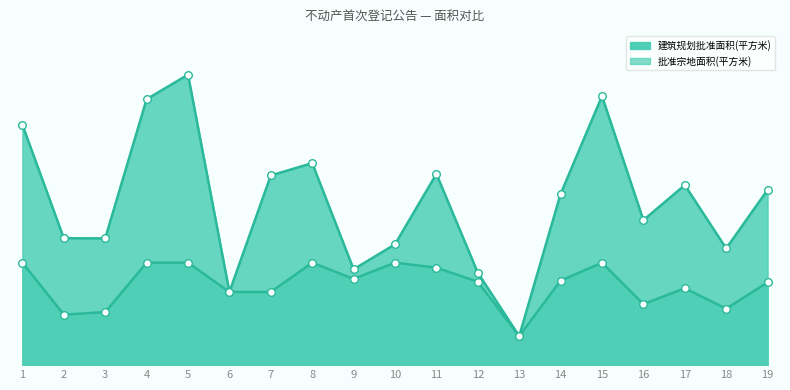

Which series has the largest total across all categories?

建筑规划批准面积(平方米)